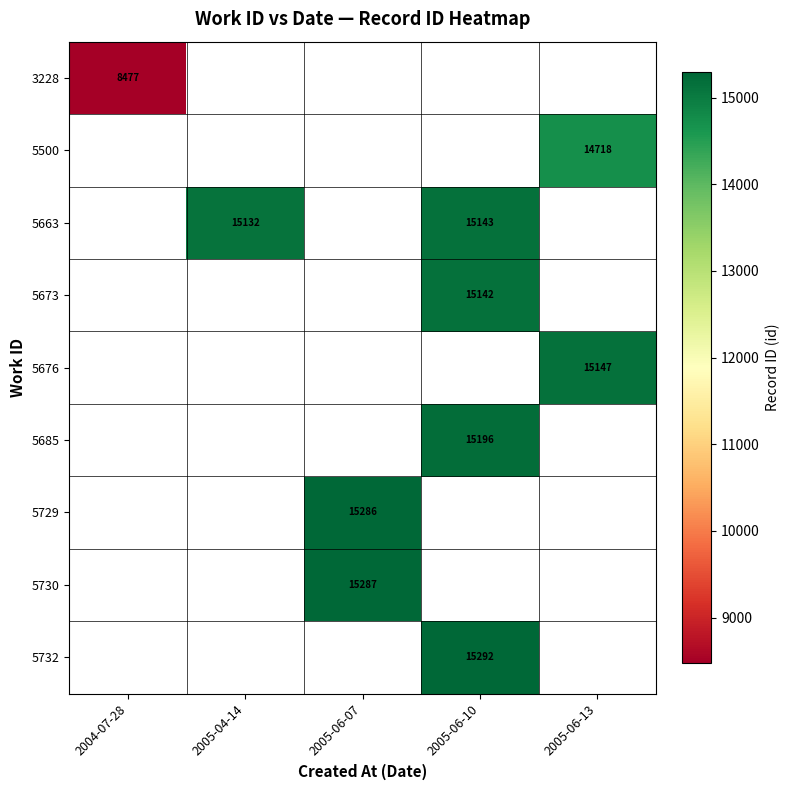

True or false: 5732 has a value of 15292 at 2005-06-10.

True